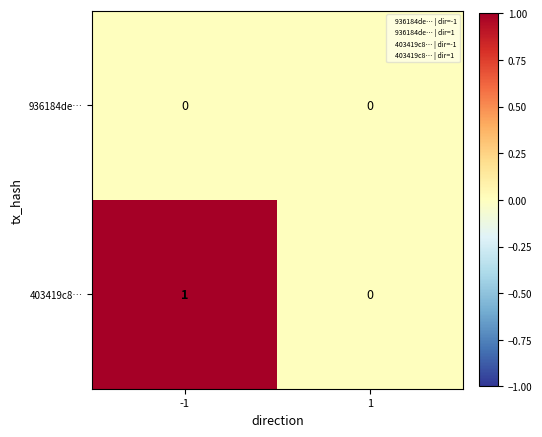

Which series has the largest total across all categories?

403419c8…